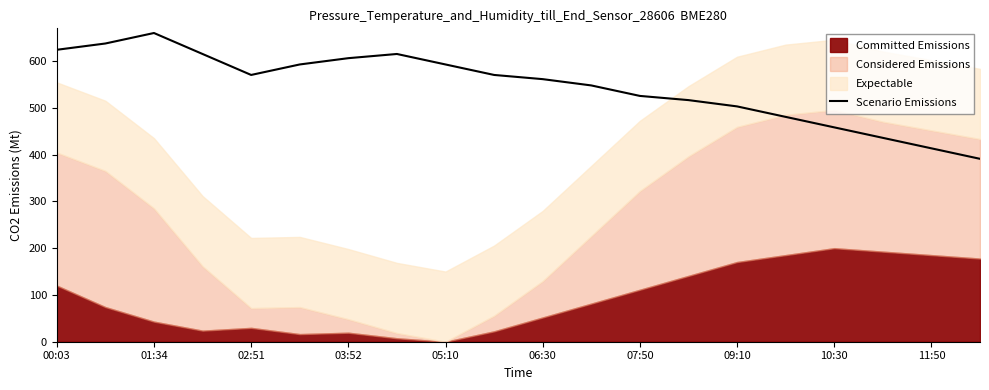

The value of Scenario Emissions at 11:50 is 118.2. True or false?

False